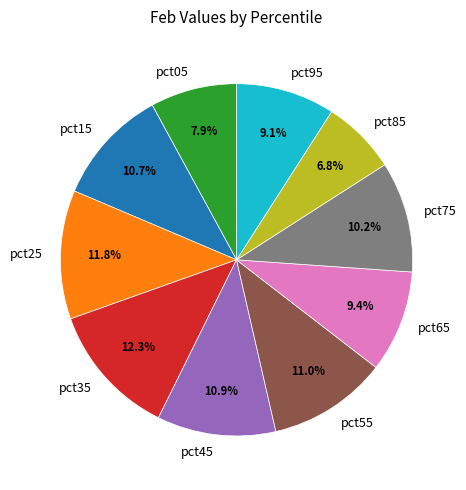

To the nearest percent, what is the average slice percentage?

10%